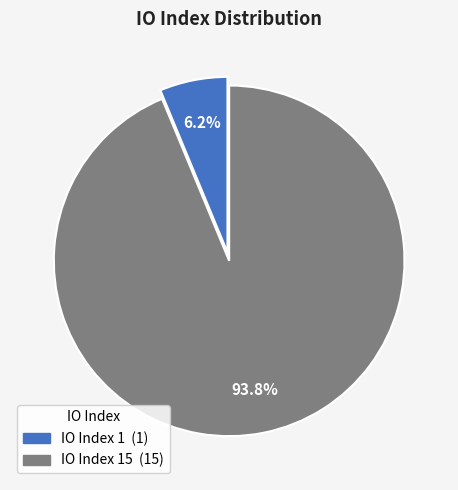

How many segments does this pie chart have?

2